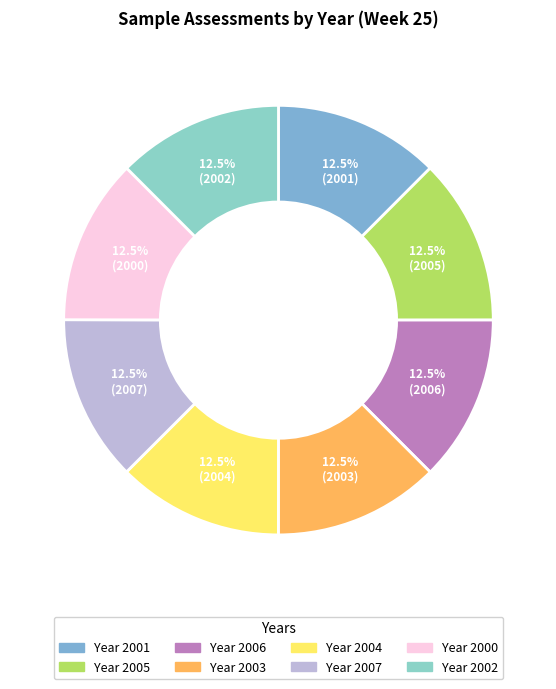

Count the number of slices in the pie.

8